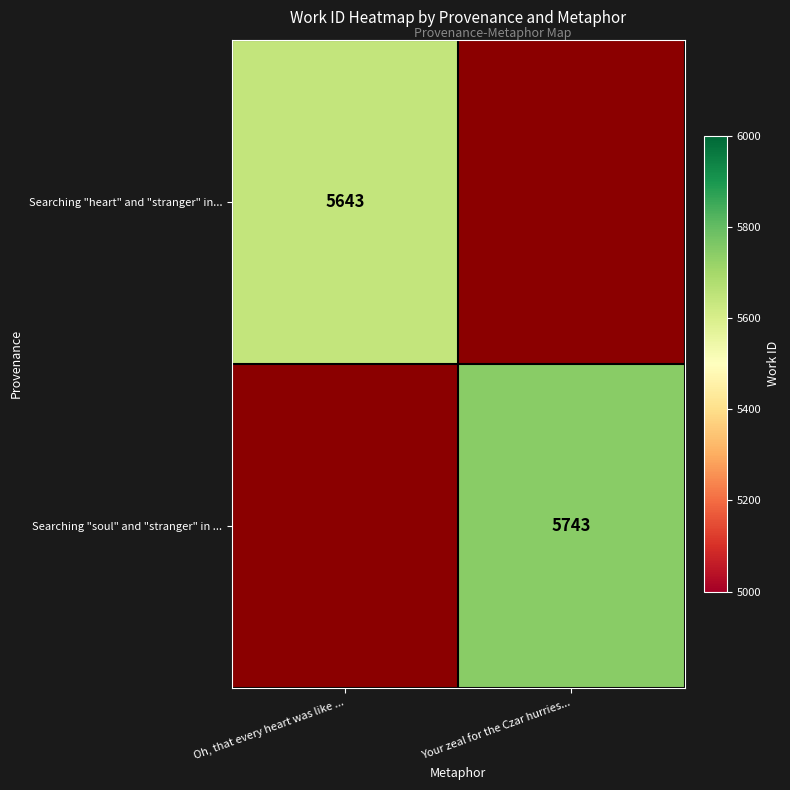

At which category does the chart reach its peak across all series?

Your zeal for the Czar hurries...